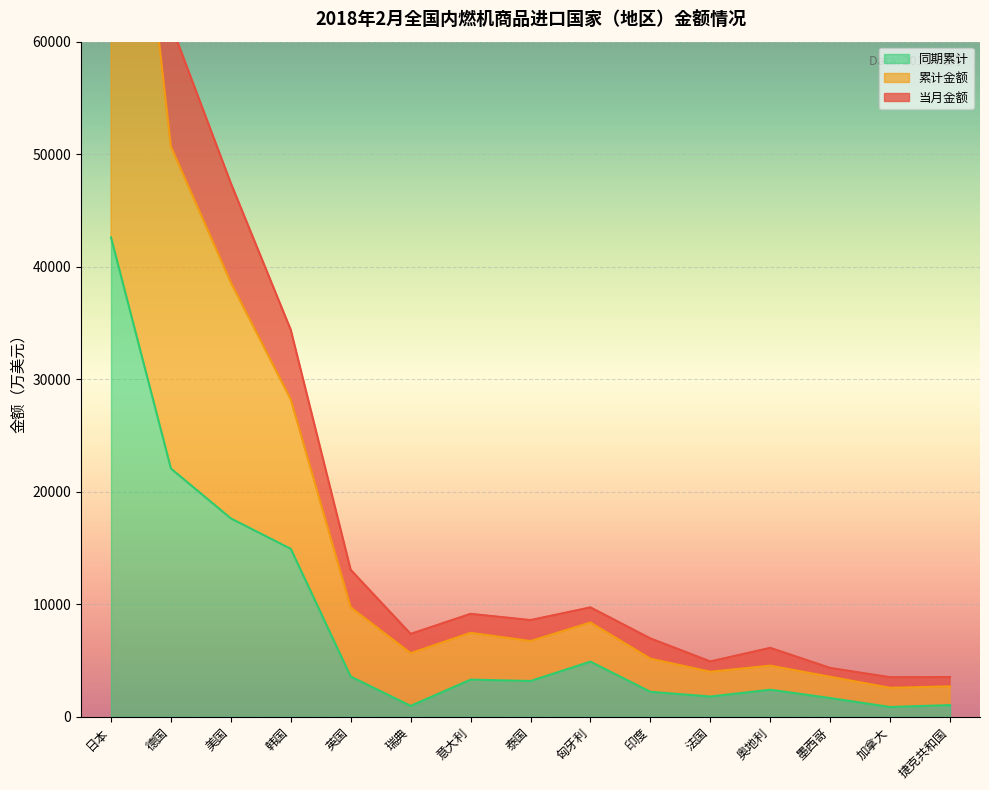

Reading left to right, list all the values displayed in this chart.

当月金额: 120257.6	61524.4	47430.9	34397.3	13068.0	7374.7	9156.5	8603.8	9731.2	6972.8	4927.8	6134.2	4349.2	3522.9	3539.4
累计金额: 97832.8	50680.5	38604.4	28212.5	9730.1	5662.9	7471.6	6741.1	8387.0	5175.1	4011.3	4553.1	3565.6	2582.5	2712.2
同期累计: 42607.5	22068.8	17637.3	14934.9	3583.3	979.2	3311.1	3189.9	4911.1	2229.6	1808.8	2414.1	1675.0	877.7	1049.5